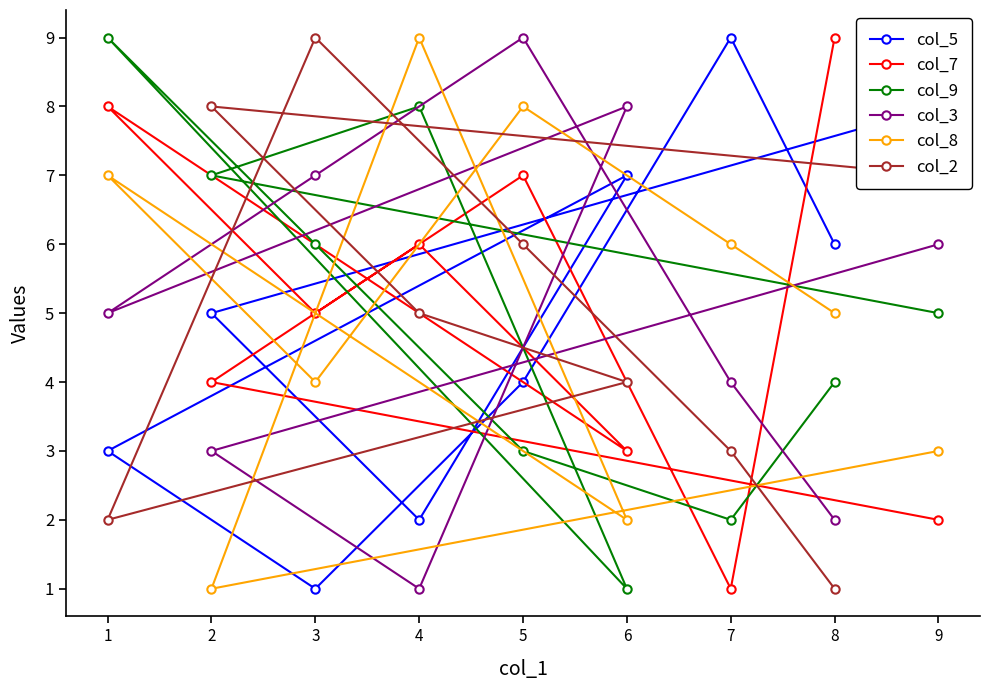

Which category has the highest value in the col_5 series?

7